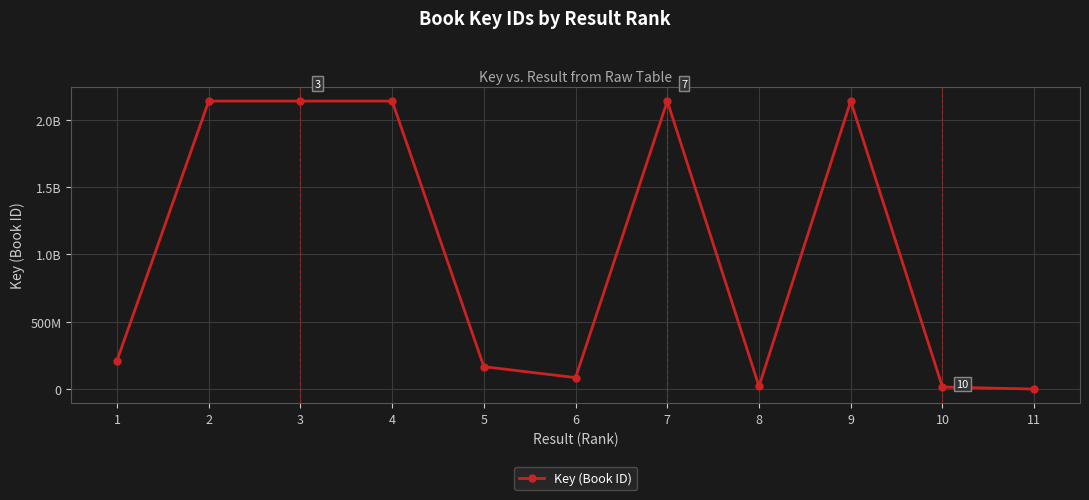

Reading left to right, transcribe all the data shown in this chart.

212794286	2137682204	2137665535	2137689859	167283396	85962016	2137682013	20933722	2137696025	16304797	1090450